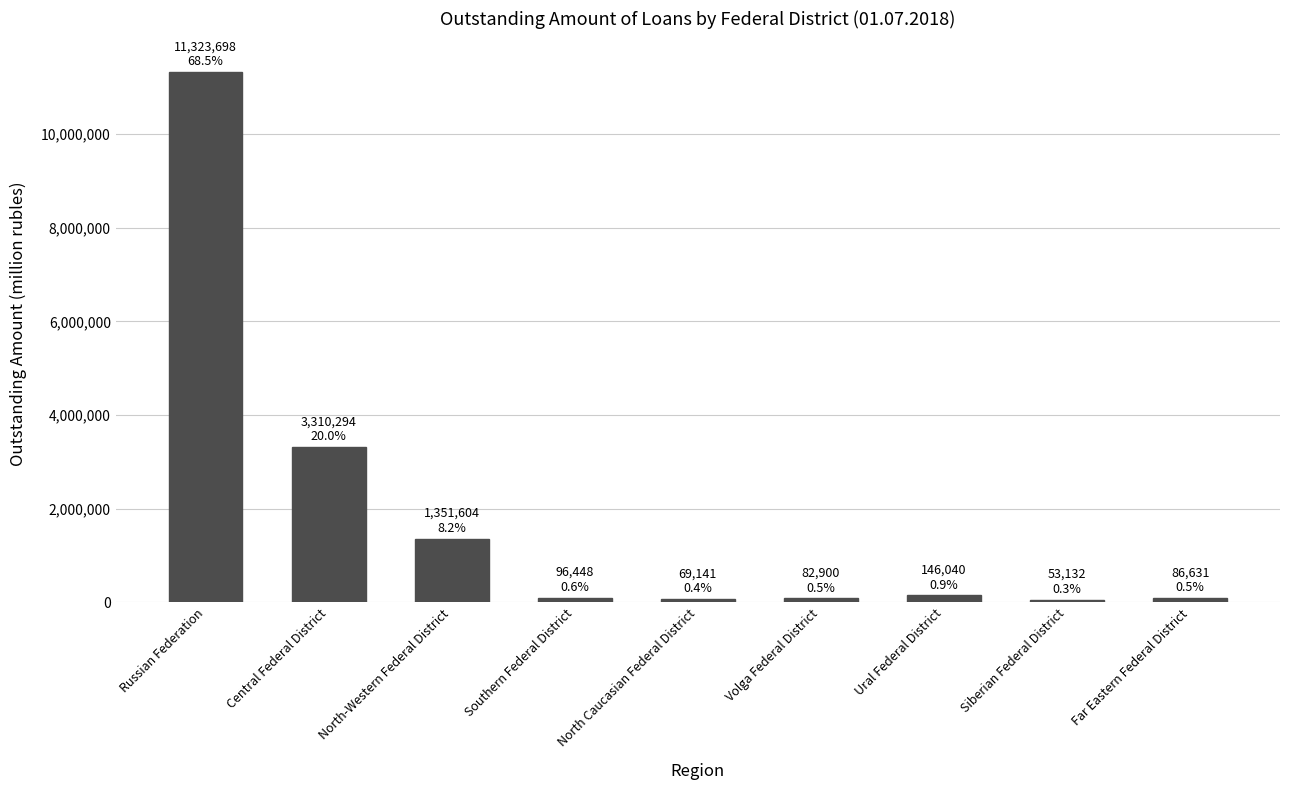

Count the number of categories in the chart.

9